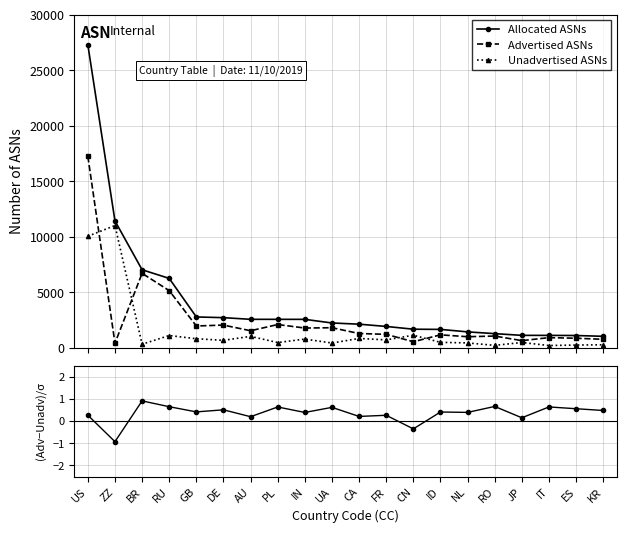

What is the sum of the Allocated ASNs values at DE and NL?

4143.0